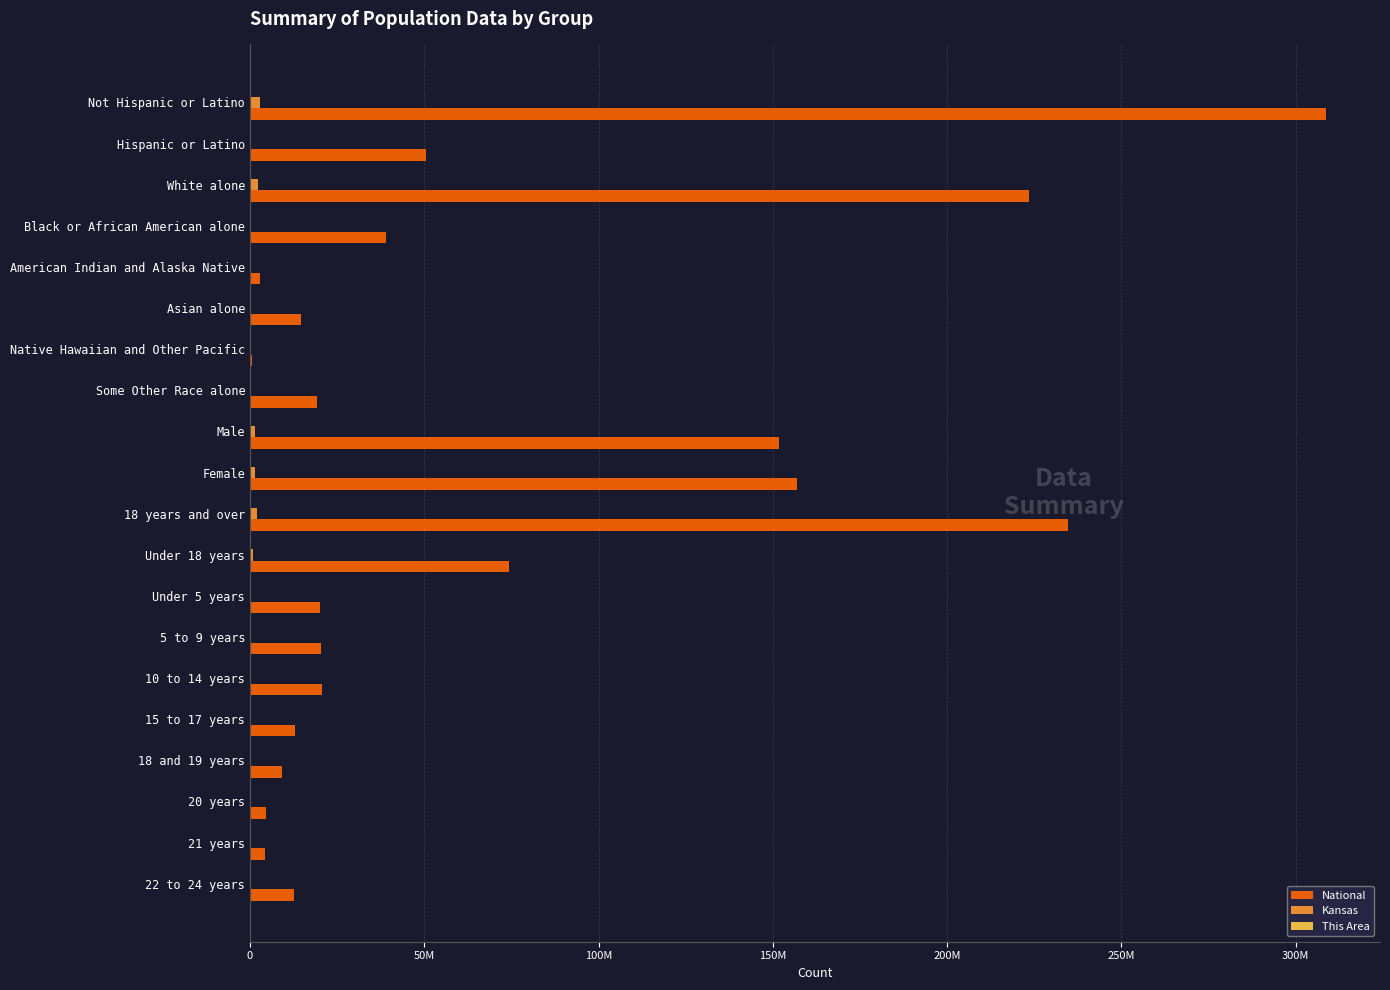

Reading left to right, list all the values displayed in this chart.

National: 308745538	50477594	223553265	38929319	2932248	14674252	540013	19107368	151781326	156964212	234564071	74181467	20201362	20348657	20677194	12954254	9086089	4519129	4354294	12712576
Kansas: 2853118	300042	2391044	167864	28150	67762	2238	110127	1415408	1437710	2126179	726939	205492	202447	198884	120116	83705	42758	40931	120765
This Area: 95	1	95	0	0	0	0	1	46	50	66	30	5	11	10	4	3	0	1	4